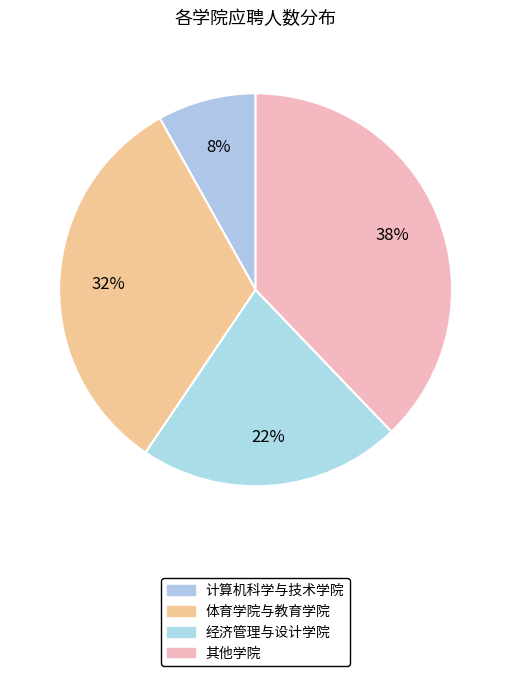

Count the number of slices in the pie.

4